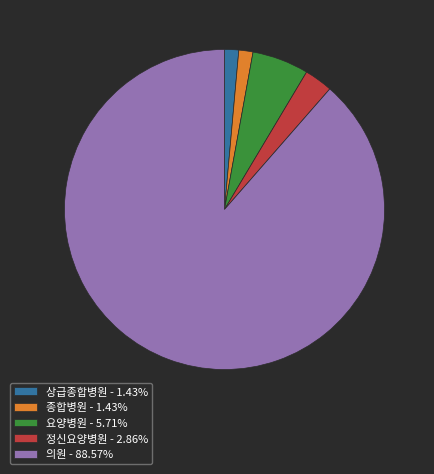

Do 요양병원 - 5.71% and 종합병원 - 1.43% together represent more than half of the pie?

No